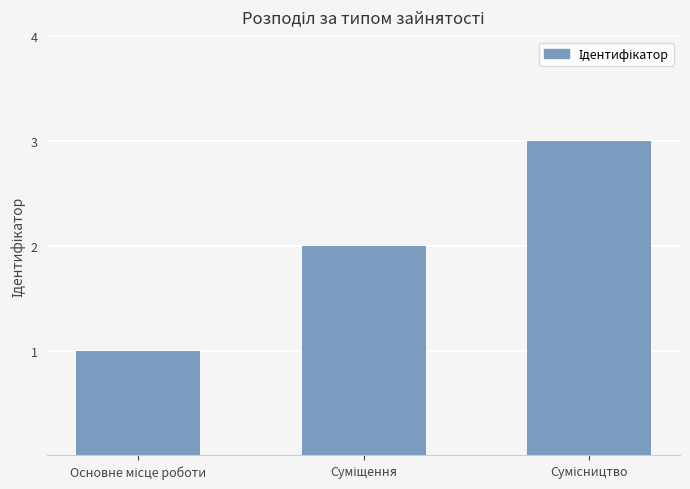

What is the greatest value displayed?

3